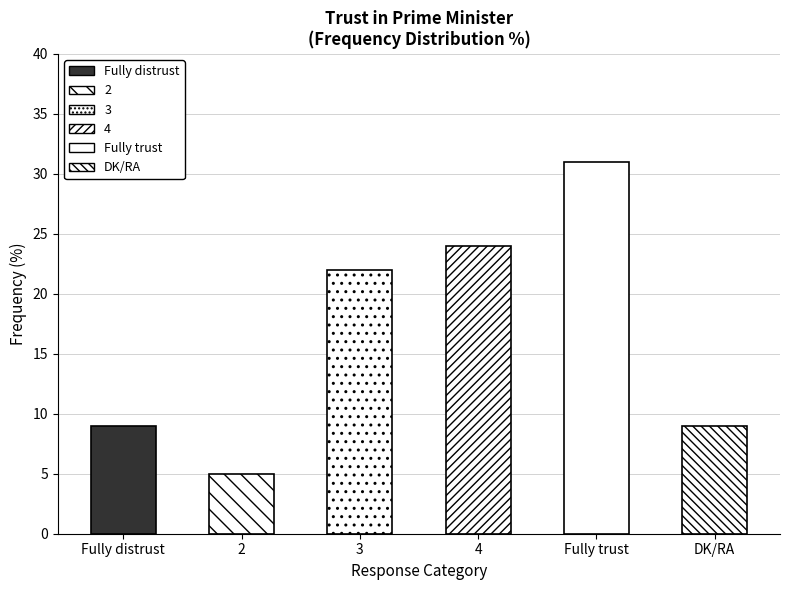

Approximately how many times larger is the value at Fully distrust compared to 3?

0.4